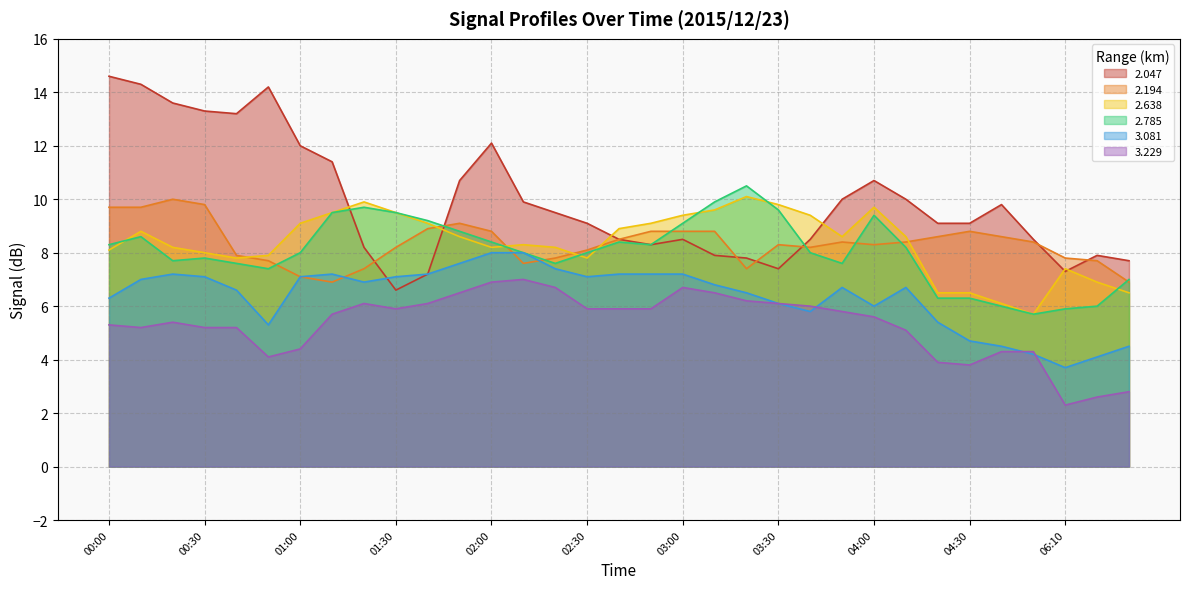

Which series changed the most between 03:50 and 04:00?

  2.785